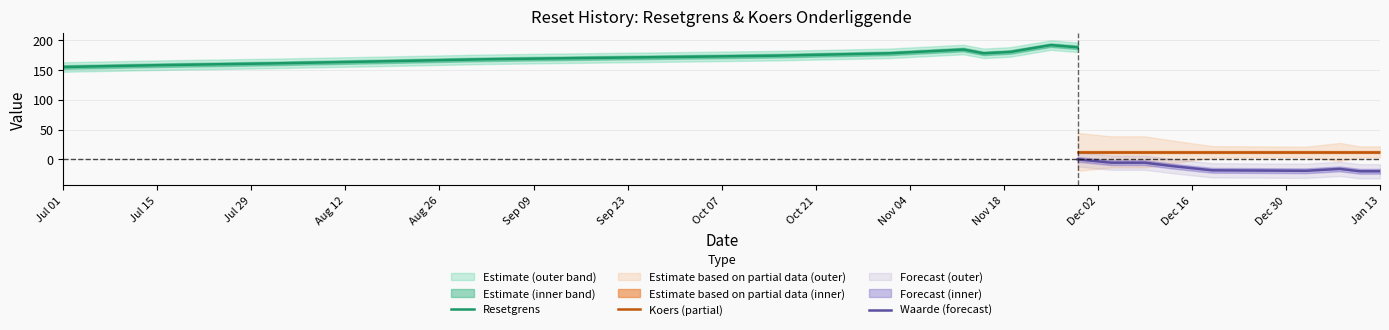

At which category is the sum across all series the highest?

2024-11-25